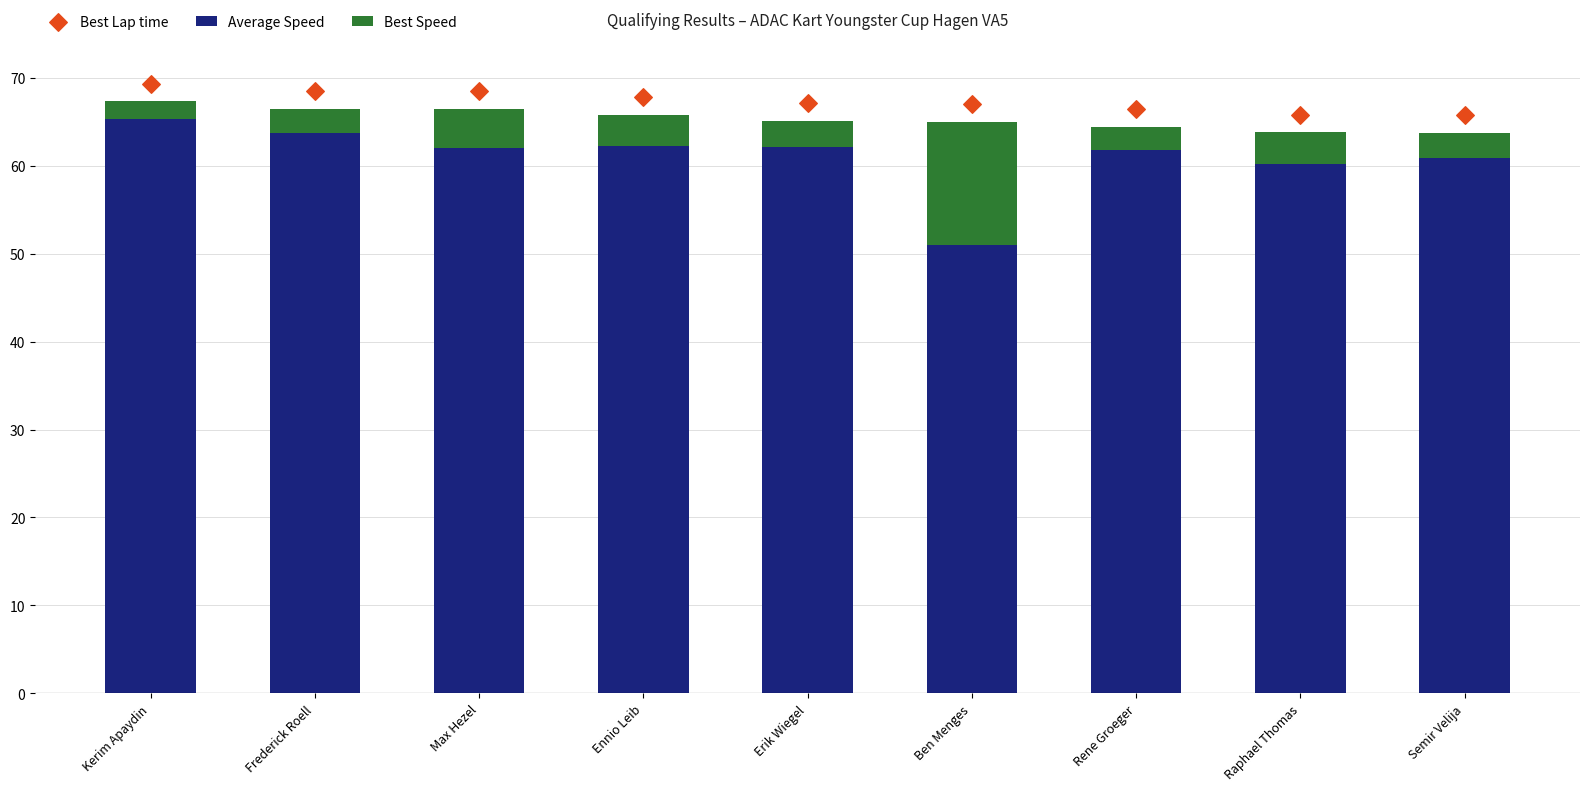

Which series has the largest total across all categories?

Best Lap time